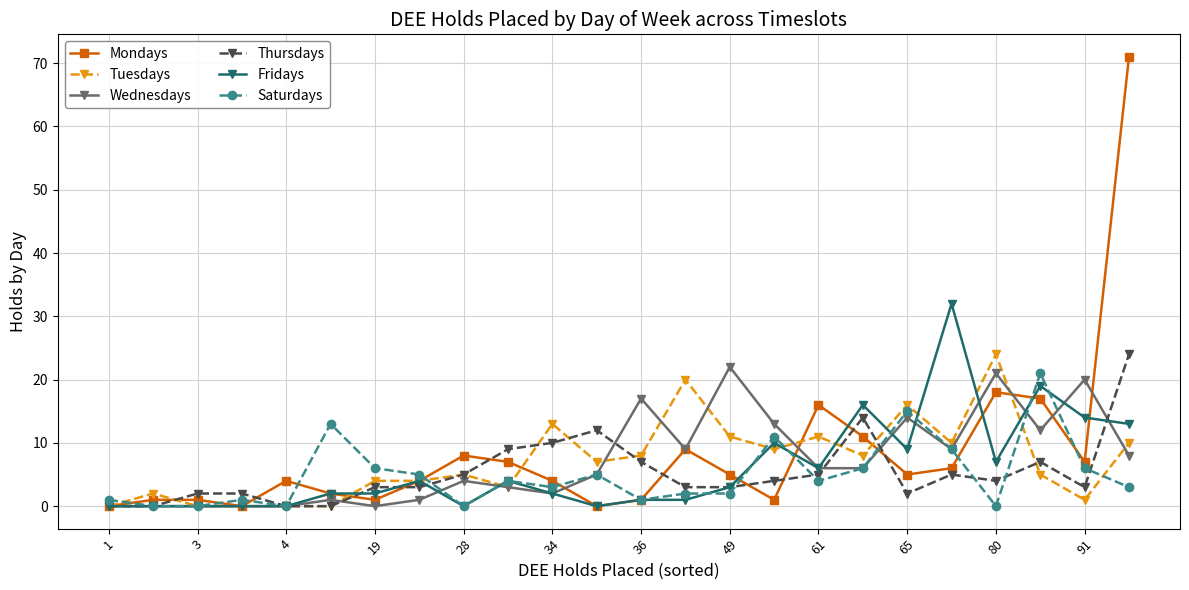

What is the highest value of the Saturdays series?

21